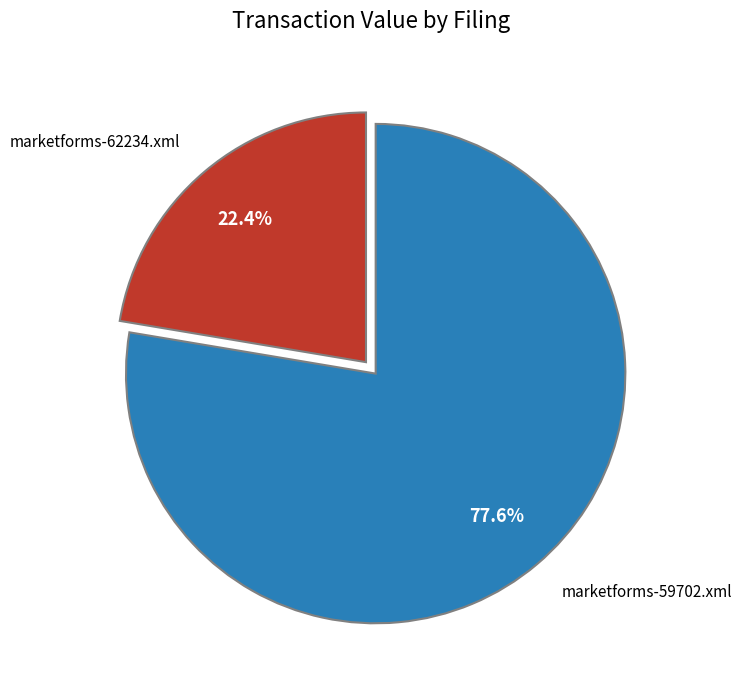

Is marketforms-59702.xml the majority of the pie?

Yes